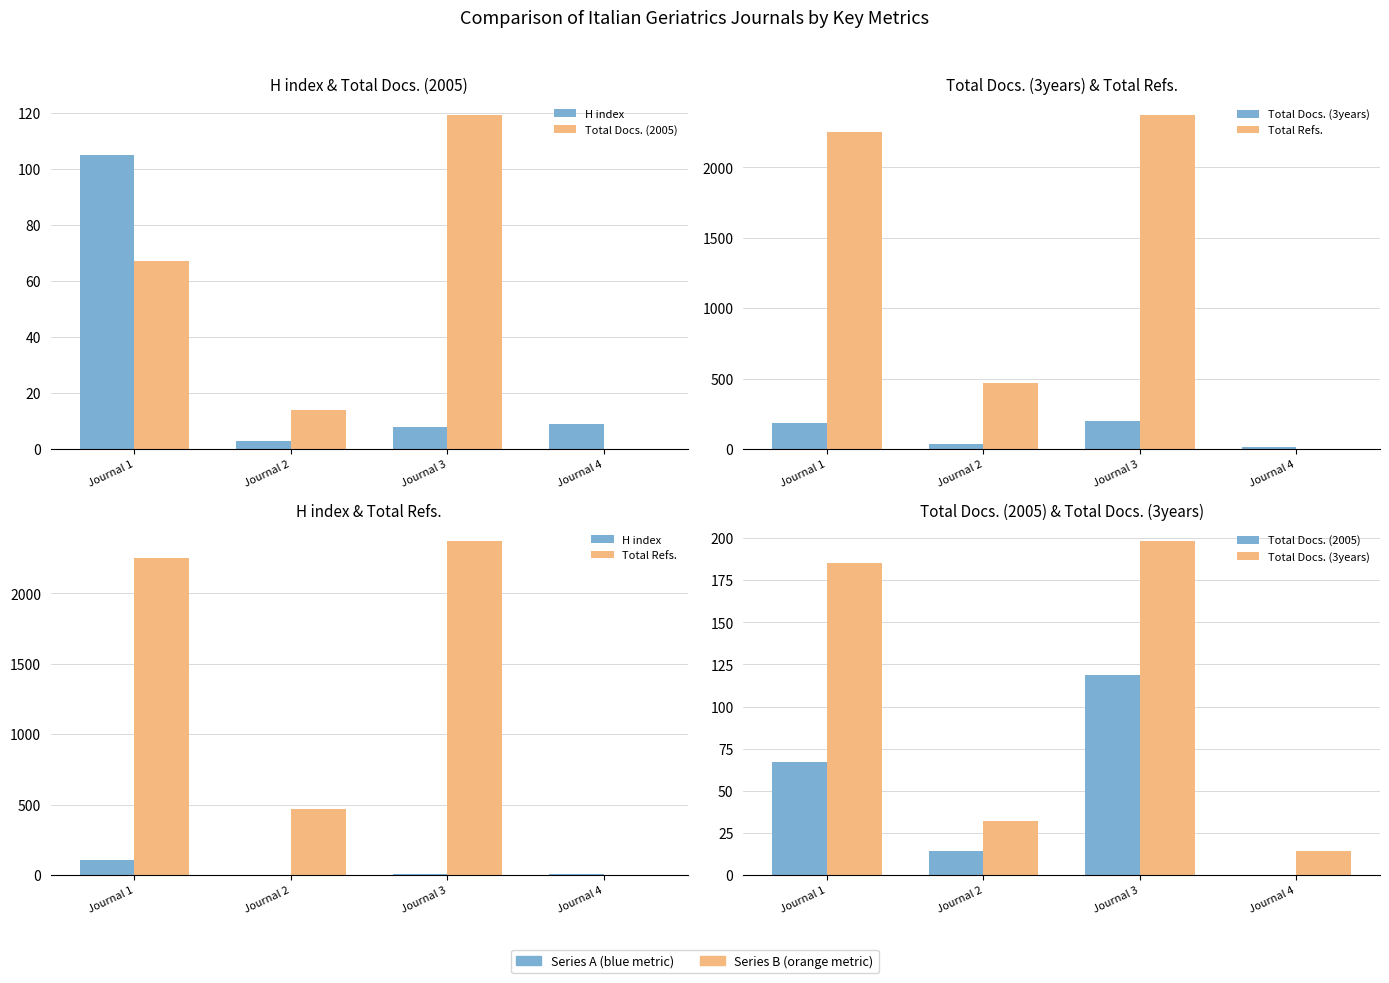

At which label does H index reach its peak?

Journal 1